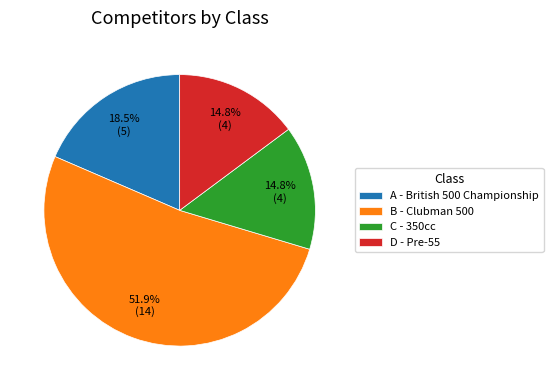

Is it true that D - Pre-55 is 9% of the pie?

False